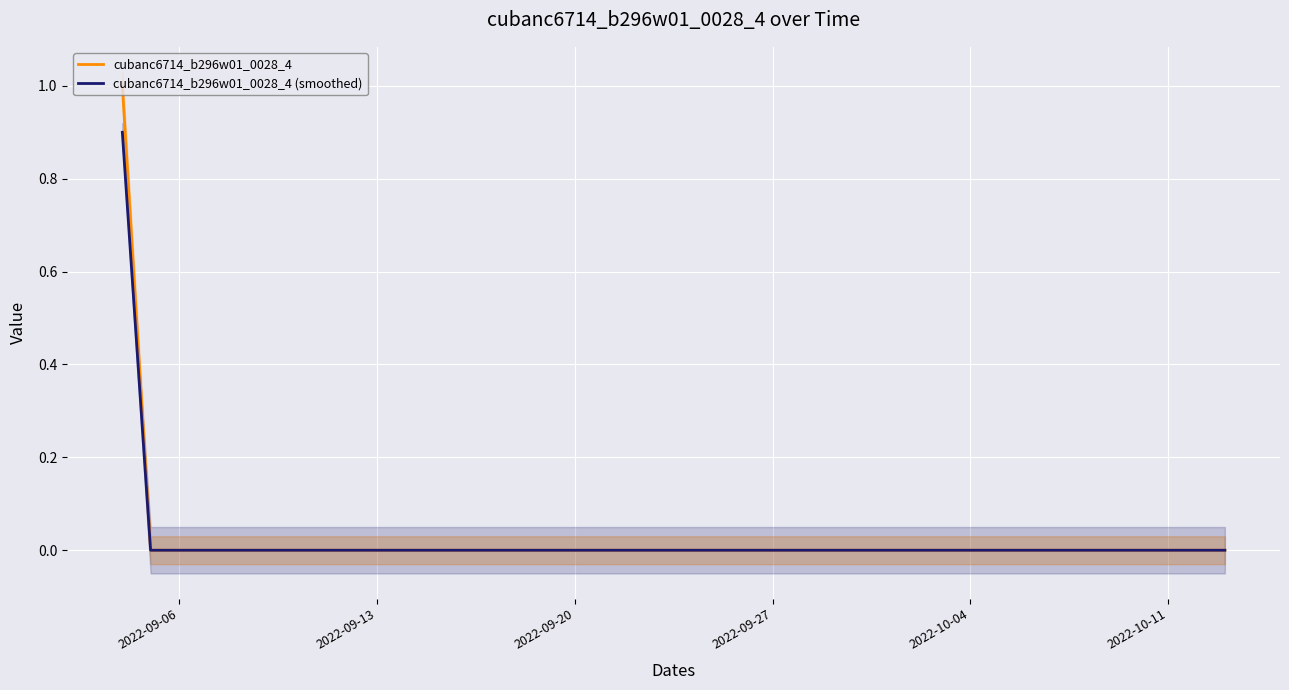

True or false: cubanc6714_b296w01_0028_4 and cubanc6714_b296w01_0028_4 (smoothed) intersect in this chart.

False